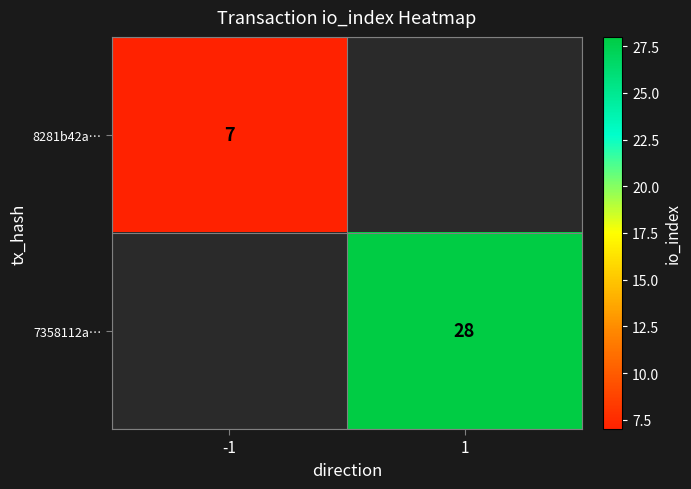

Which has a higher value, -1 or 1?

1